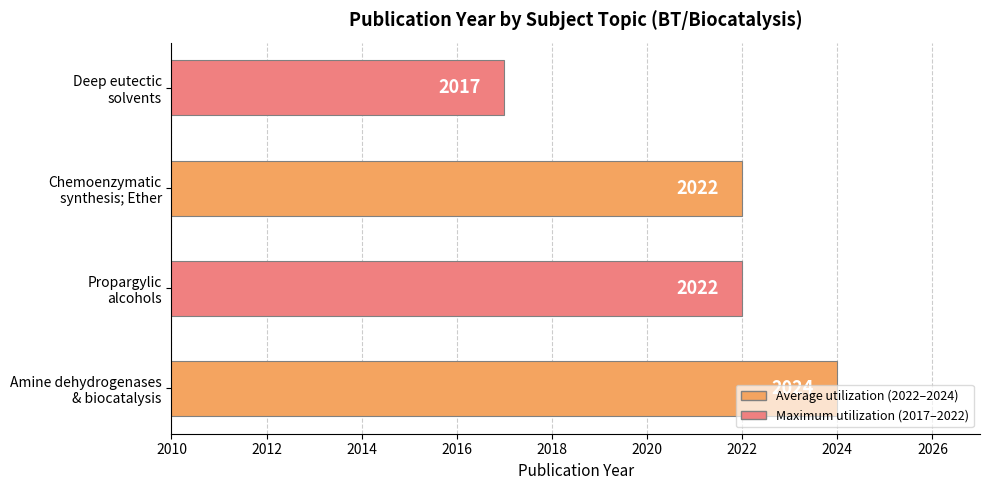

What is the greatest value displayed?

2024